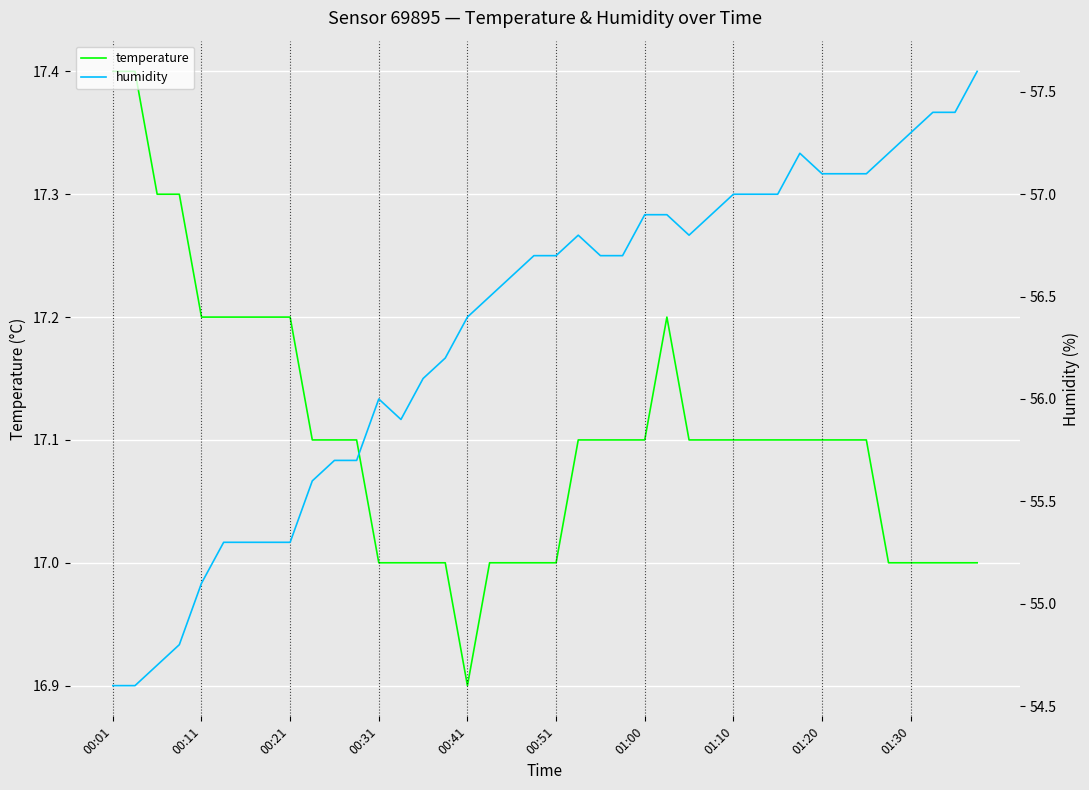

Is it true that humidity equals 54.6 at 00:01?

True